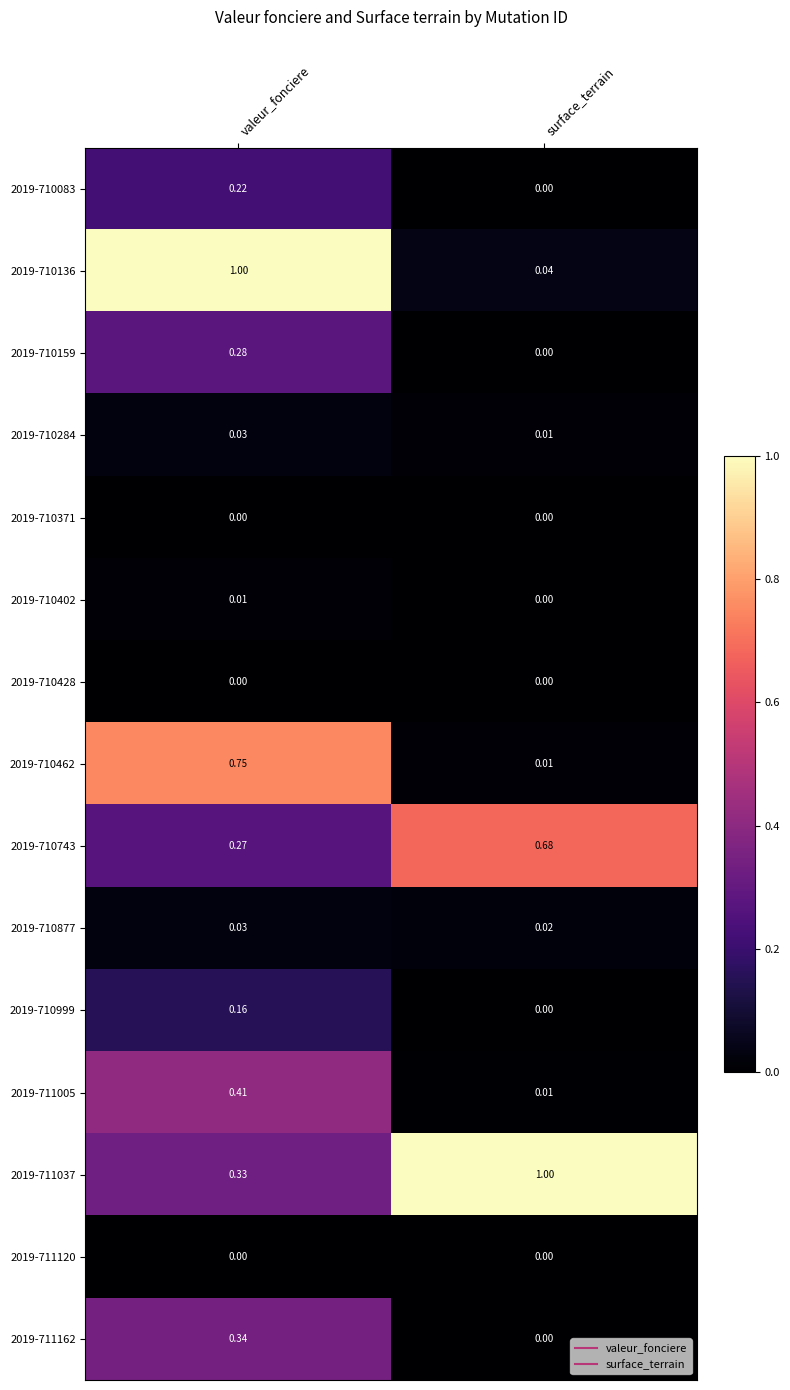

List the labels in order of 2019-710462 value, smallest first.

surface_terrain, valeur_fonciere